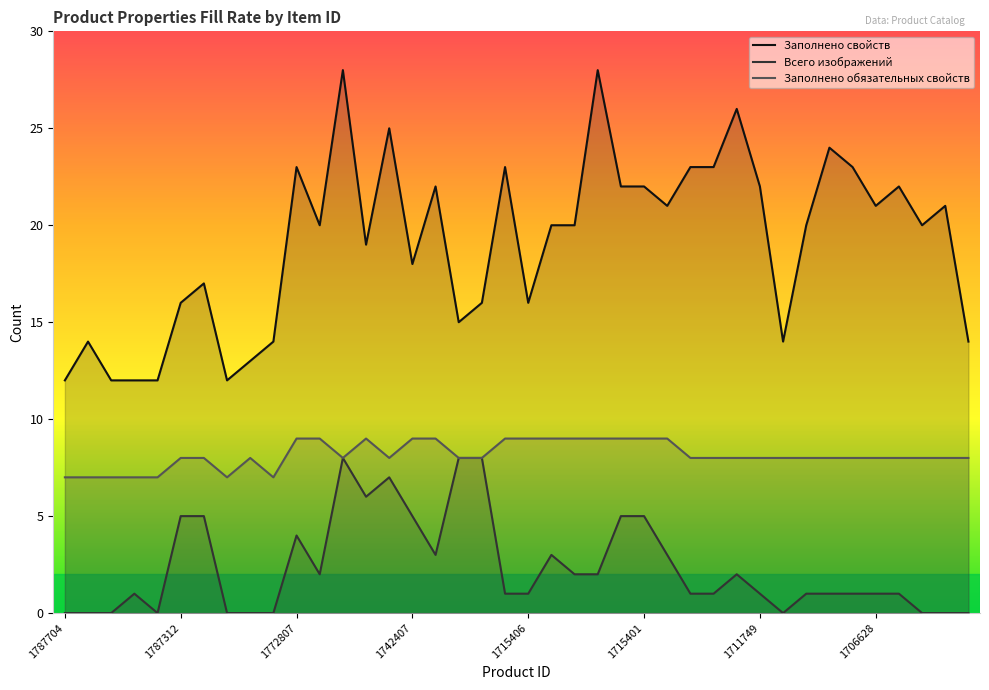

What is the total value across all series at 16?

34